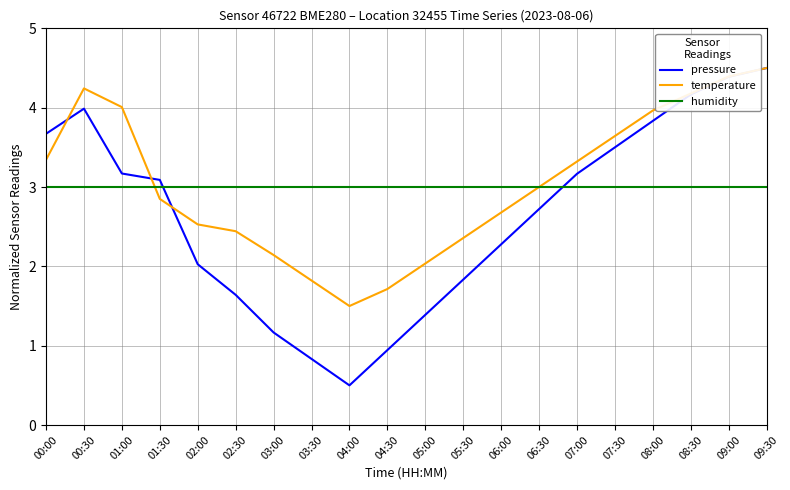

What is the approximate value of temperature at 06:30?

3.0